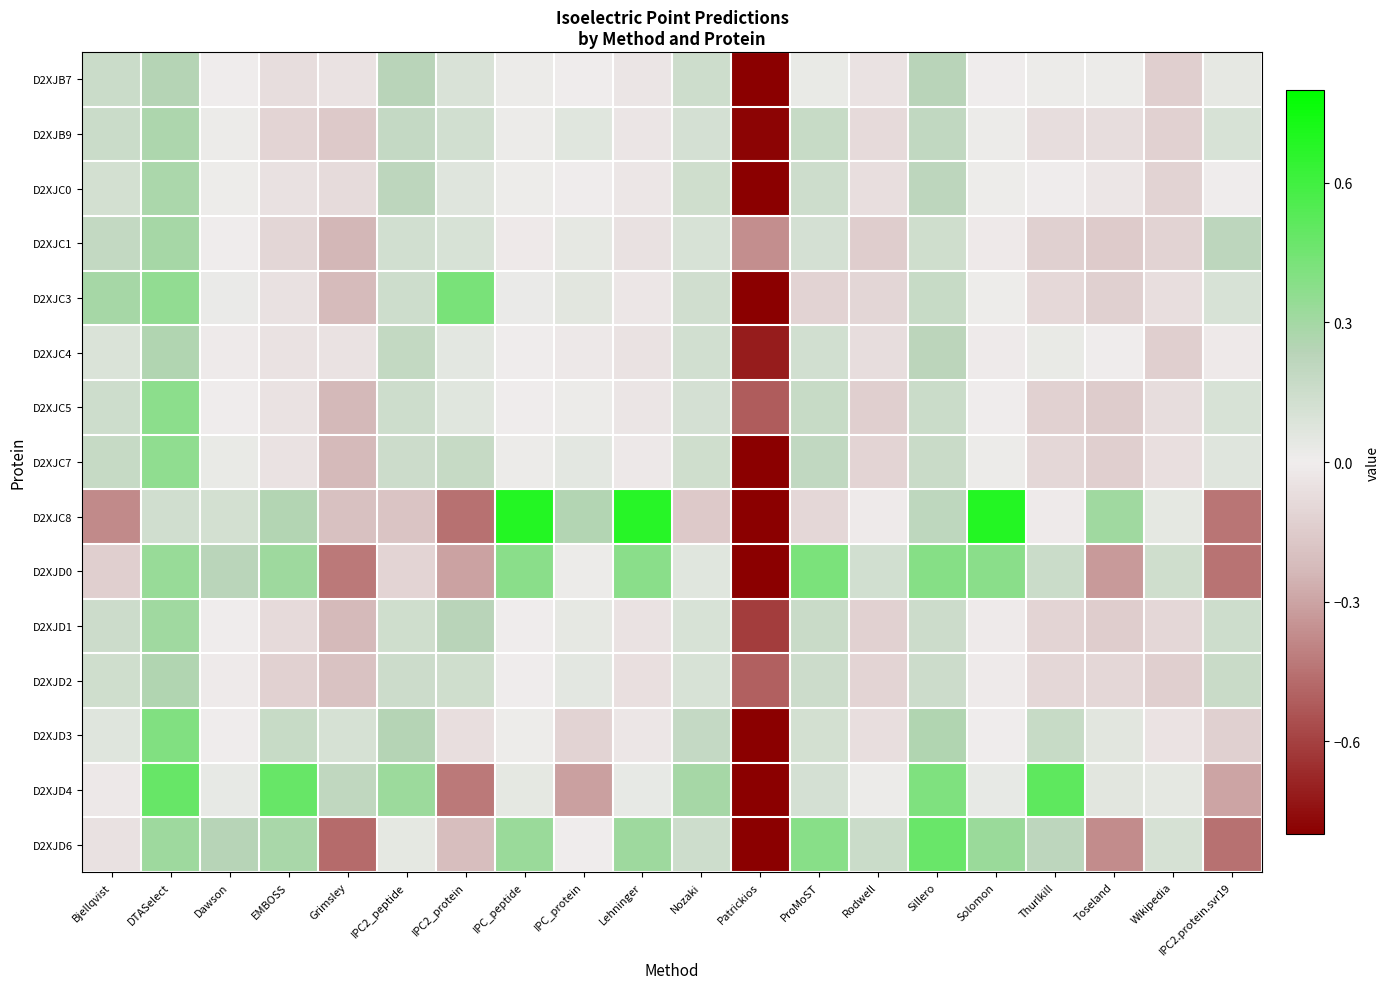

Rank the series by their maximum value, from lowest to highest.

D2XJB7, D2XJD2, D2XJC4, D2XJB9, D2XJC0, D2XJC1, D2XJD1, D2XJC7, D2XJC5, D2XJD3, D2XJD0, D2XJC3, D2XJD6, D2XJD4, D2XJC8